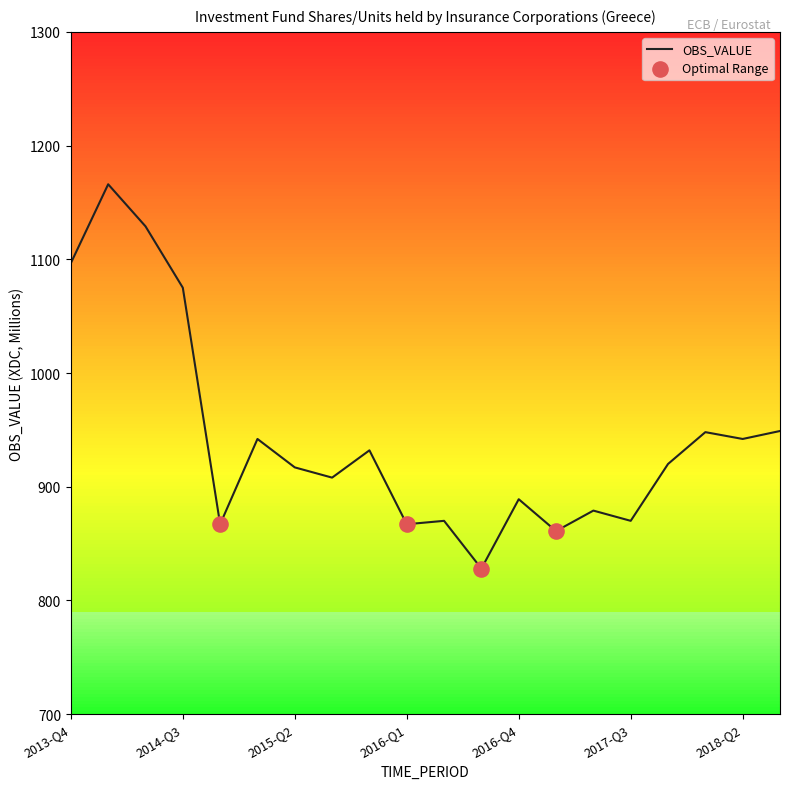

What is the maximum value shown in the chart?

1166.0